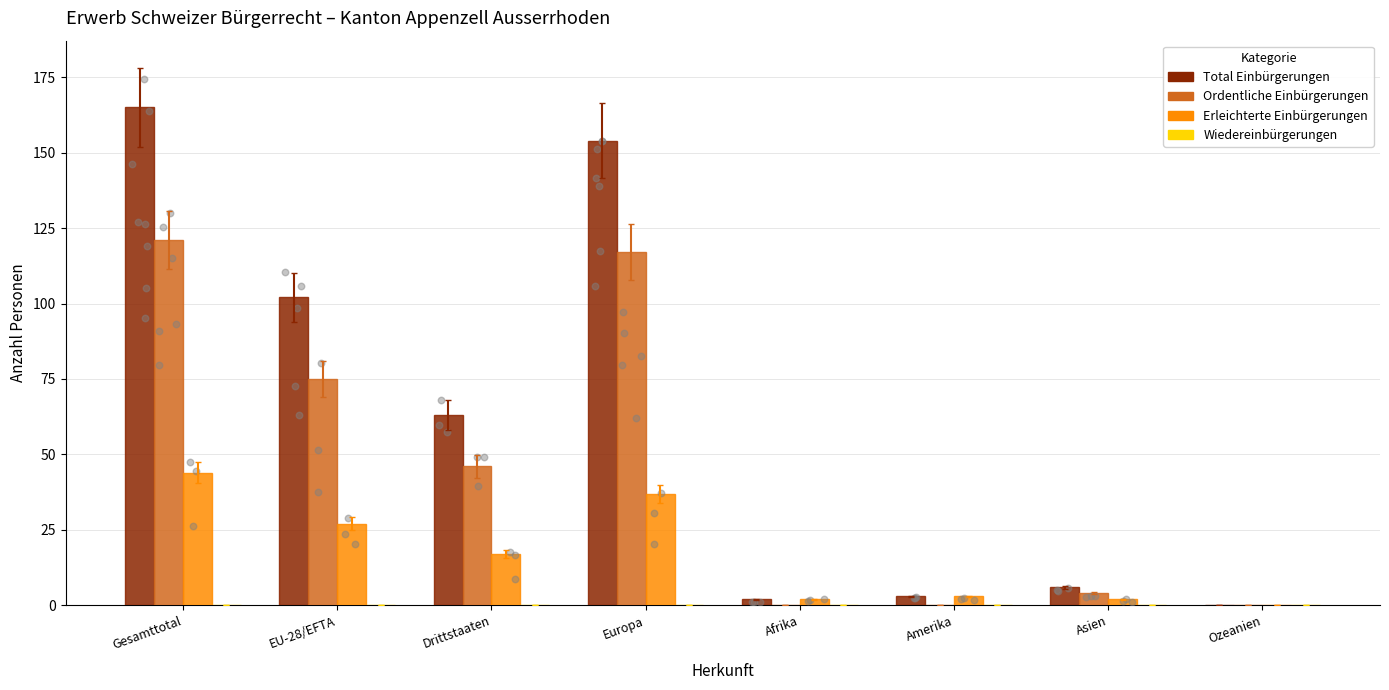

What are all the series names shown in the legend?

Total Einbürgerungen, Ordentliche Einbürgerungen, Erleichterte Einbürgerungen, Wiedereinbürgerungen